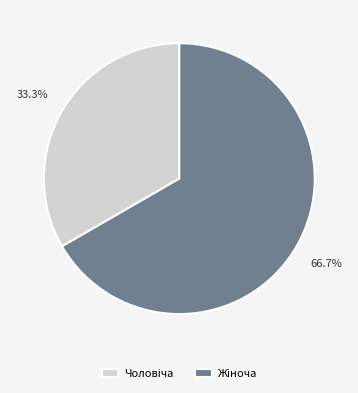

How many segments does this pie chart have?

2